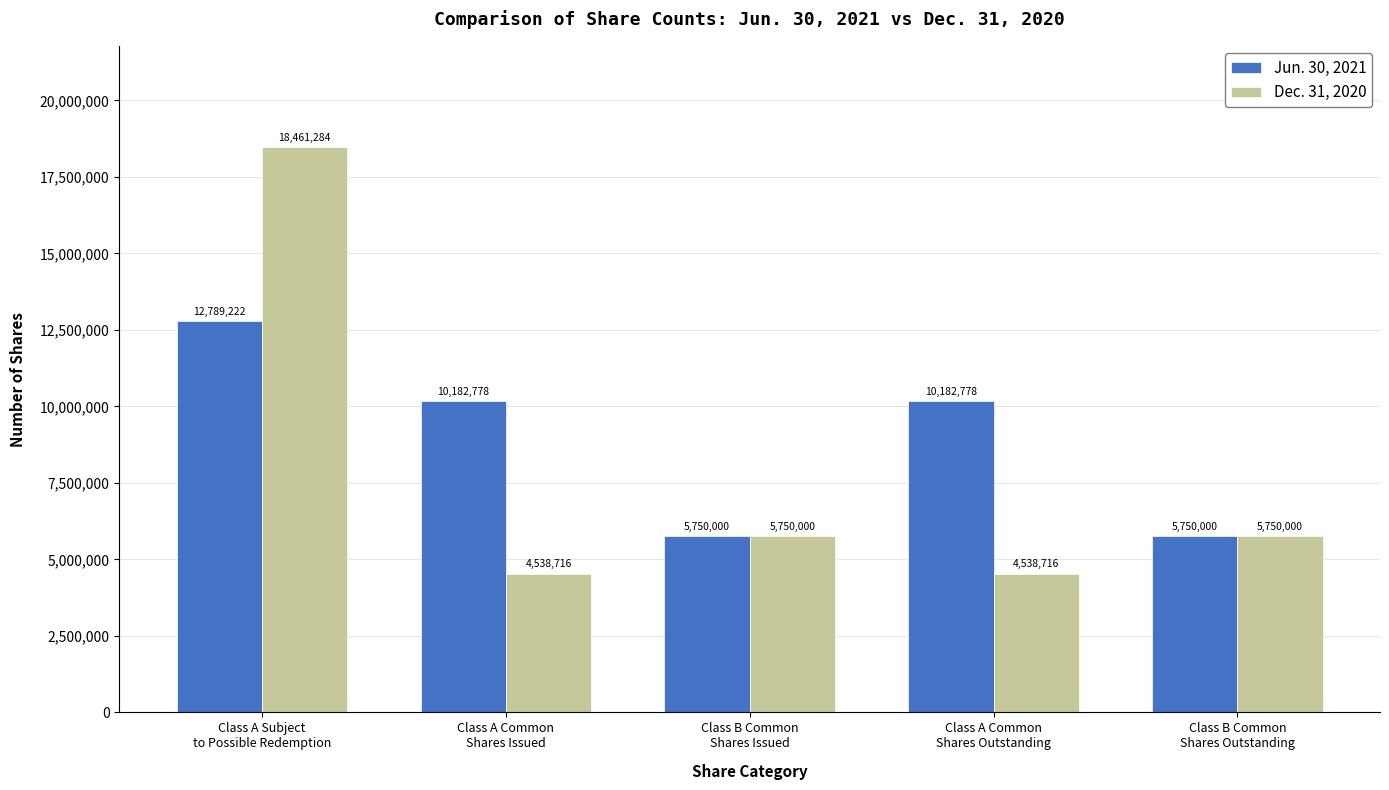

How many categories are shown in the chart?

5